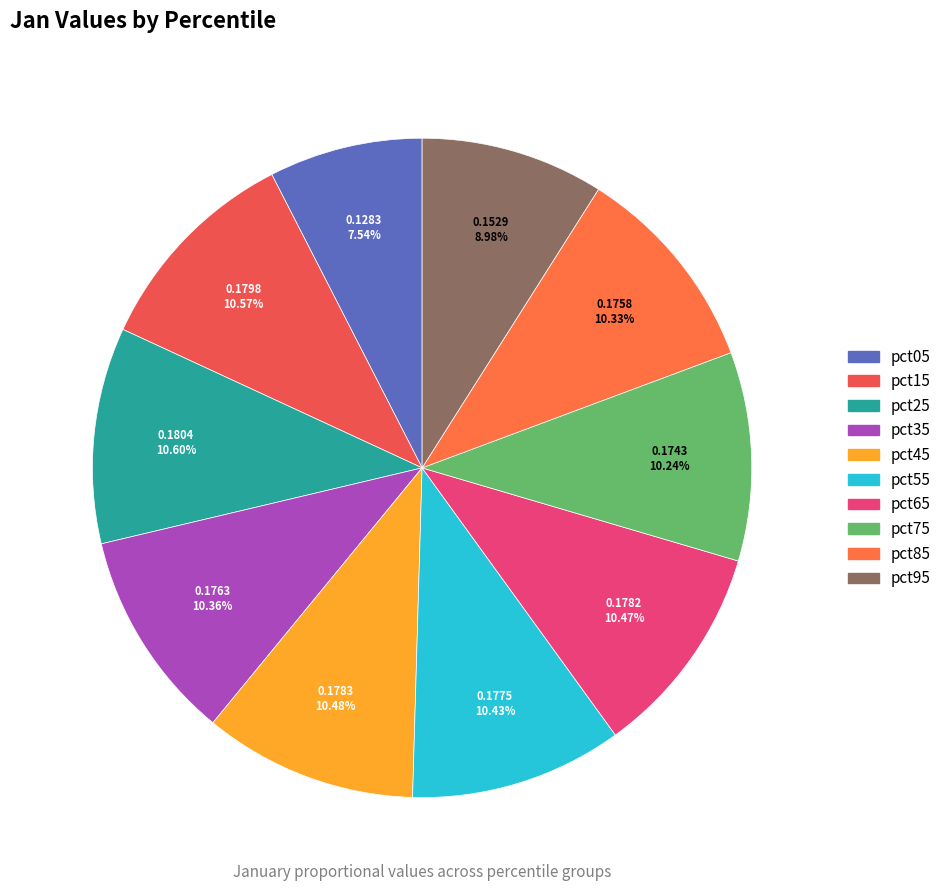

Rank the categories by value from highest to lowest.

pct25, pct15, pct45, pct65, pct55, pct35, pct85, pct75, pct95, pct05